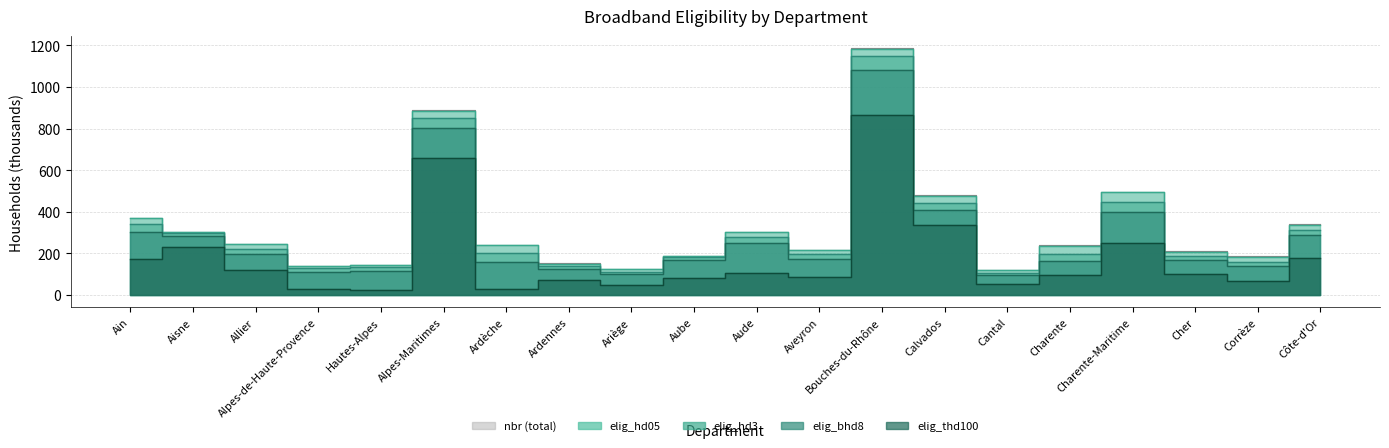

Which series changed the most between Aisne and Corrèze?

elig_thd100